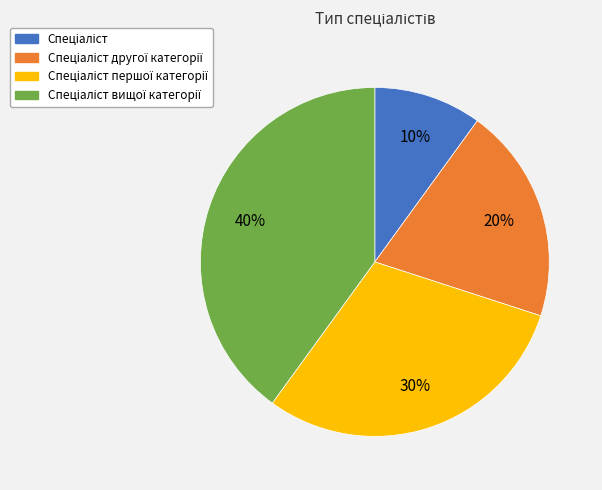

To the nearest percent, what is the difference between the largest and smallest slice percentages?

30%